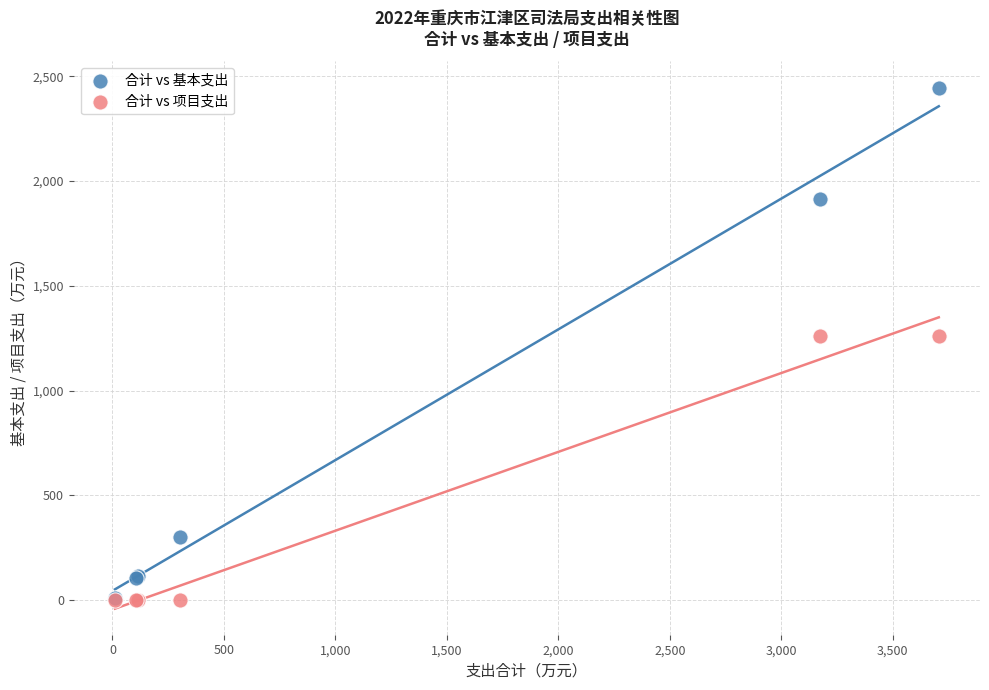

Which series has the largest Y range (max minus min)?

合计 vs 基本支出